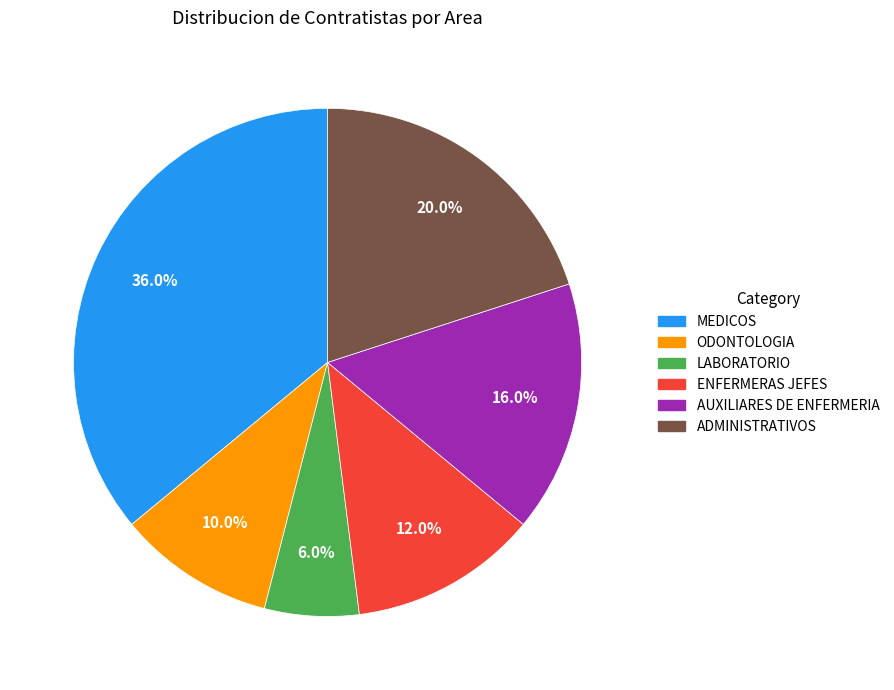

Do ADMINISTRATIVOS and MEDICOS together represent more than half of the pie?

Yes